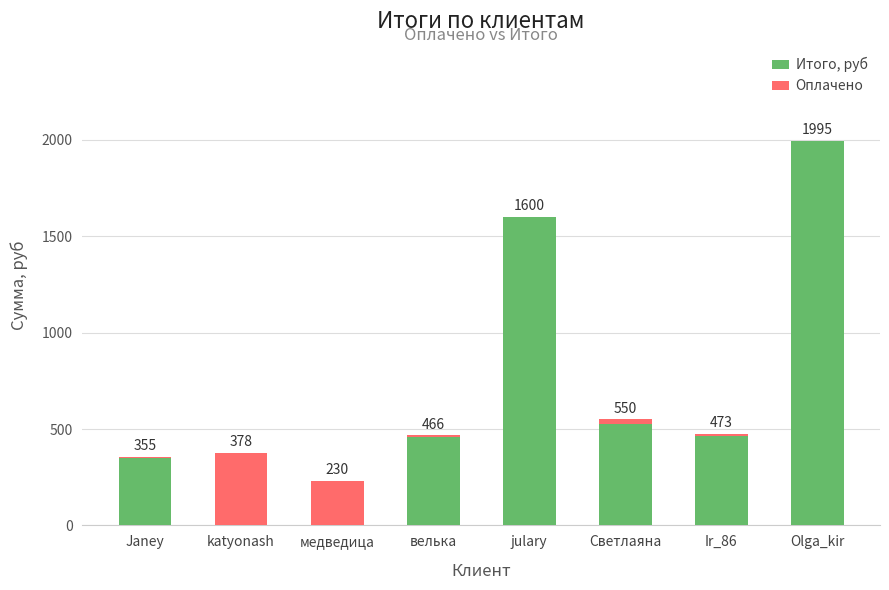

What is the highest value of the Итого, руб series?

1994.6